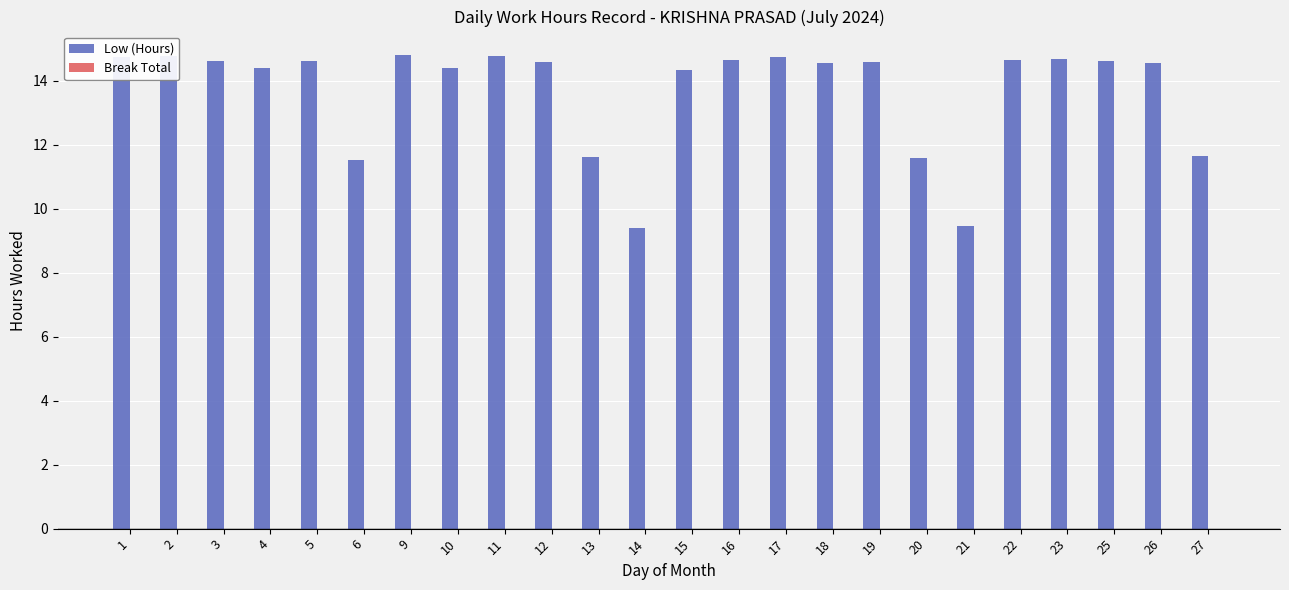

The chart shows a value of 14.6 at 25. True or false?

True